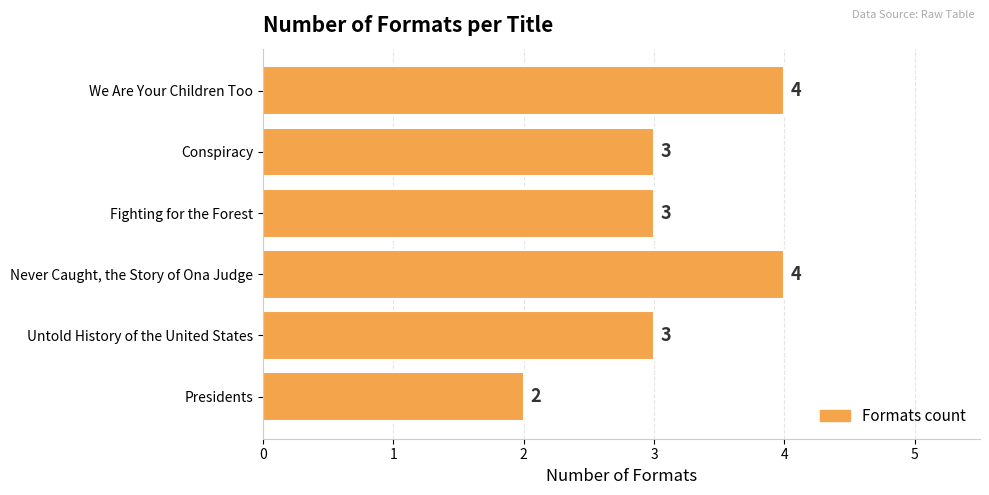

Between Untold History of the United States and Presidents, which is larger?

Untold History of the United States